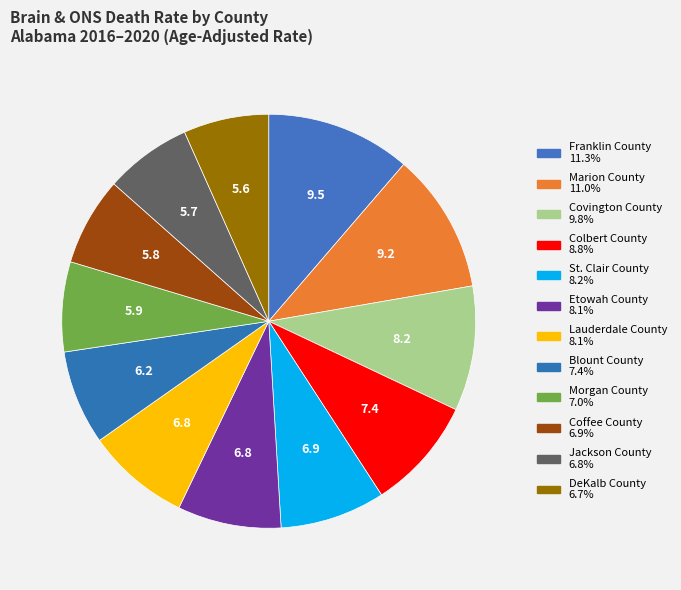

How many segments does this pie chart have?

12